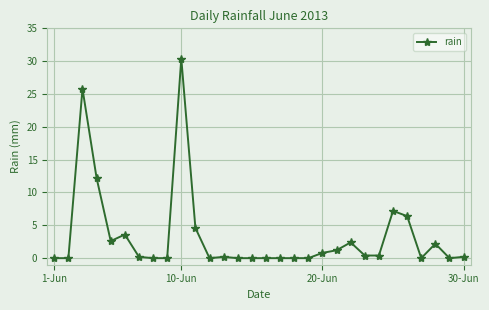

Reading left to right, transcribe all the data shown in this chart.

0.0	0.0	25.8	12.2	2.6	3.6	0.2	0.0	0.0	30.4	4.6	0.0	0.2	0.0	0.0	0.0	0.0	0.0	0.0	0.8	1.2	2.4	0.4	0.4	7.2	6.4	0.0	2.2	0.0	0.2